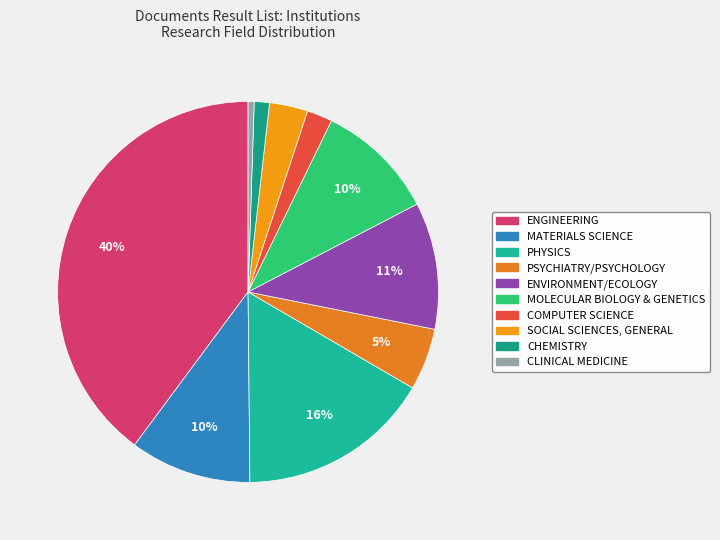

How many slices are in this pie chart?

10